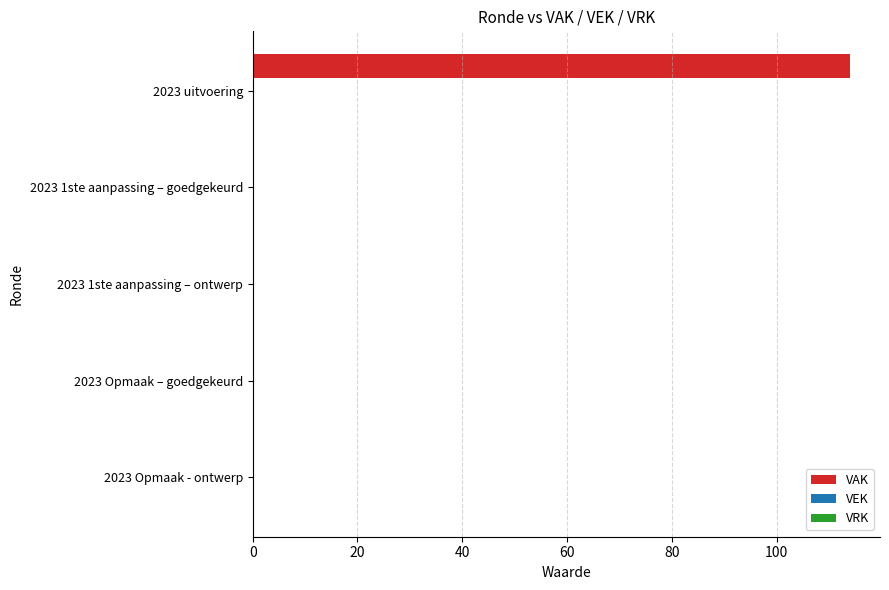

Which has a higher value, 2023 1ste aanpassing – ontwerp or 2023 uitvoering?

2023 uitvoering